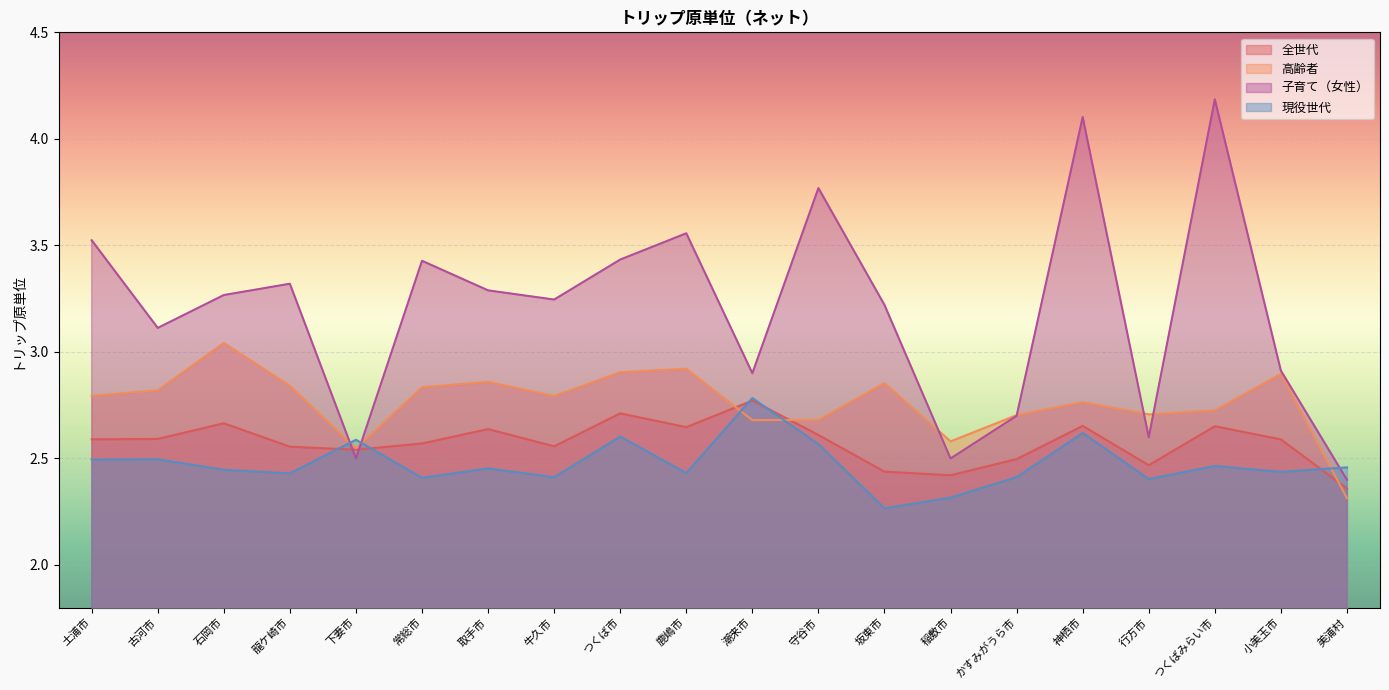

What are all the series names shown in the legend?

全世代, 高齢者, 子育て（女性）, 現役世代